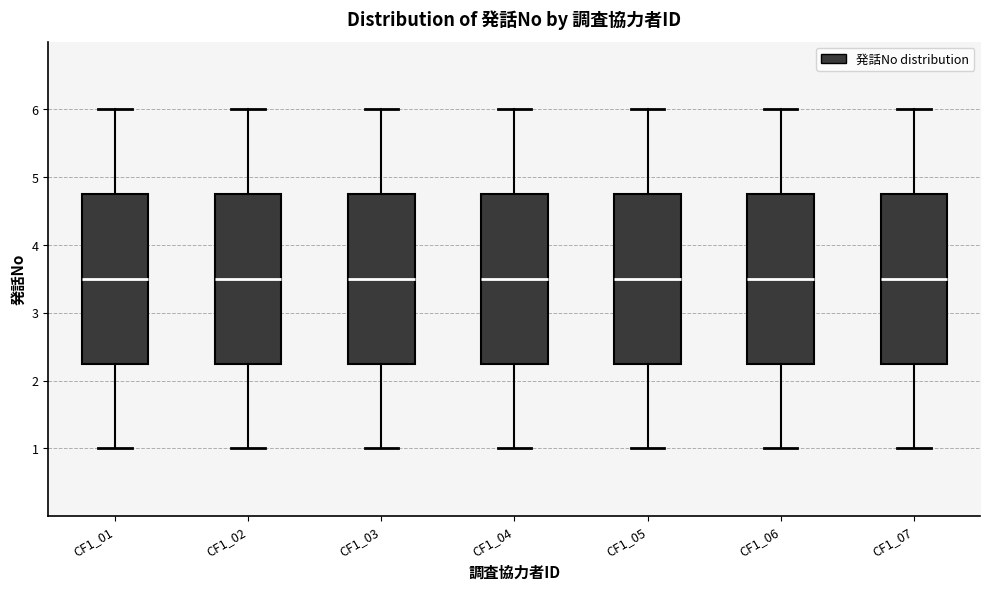

Where does the upper whisker of the box for CF1_05 end on the y-axis? The values are not printed on the chart, so give them approximately, as read against the axis.

6.0